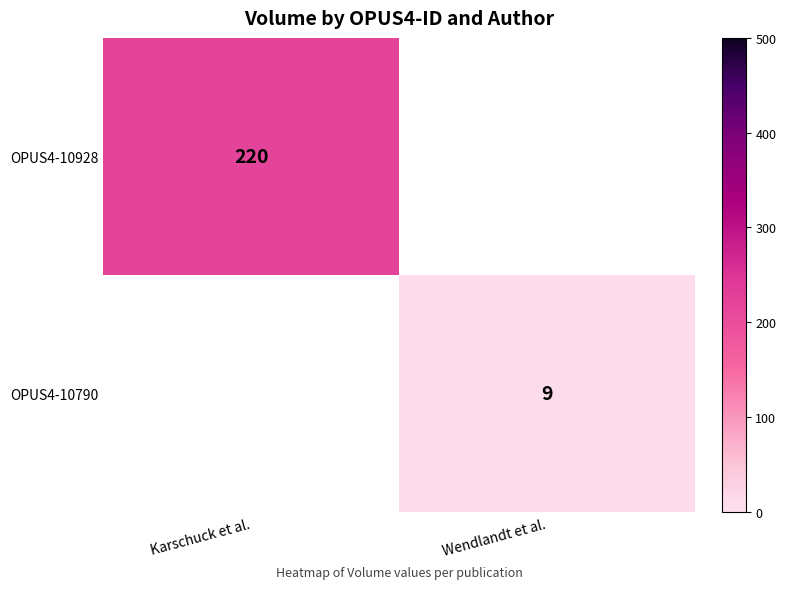

Is the value of OPUS4-10928 at Karschuck et al. greater than the value of OPUS4-10790 at Wendlandt et al.?

Yes